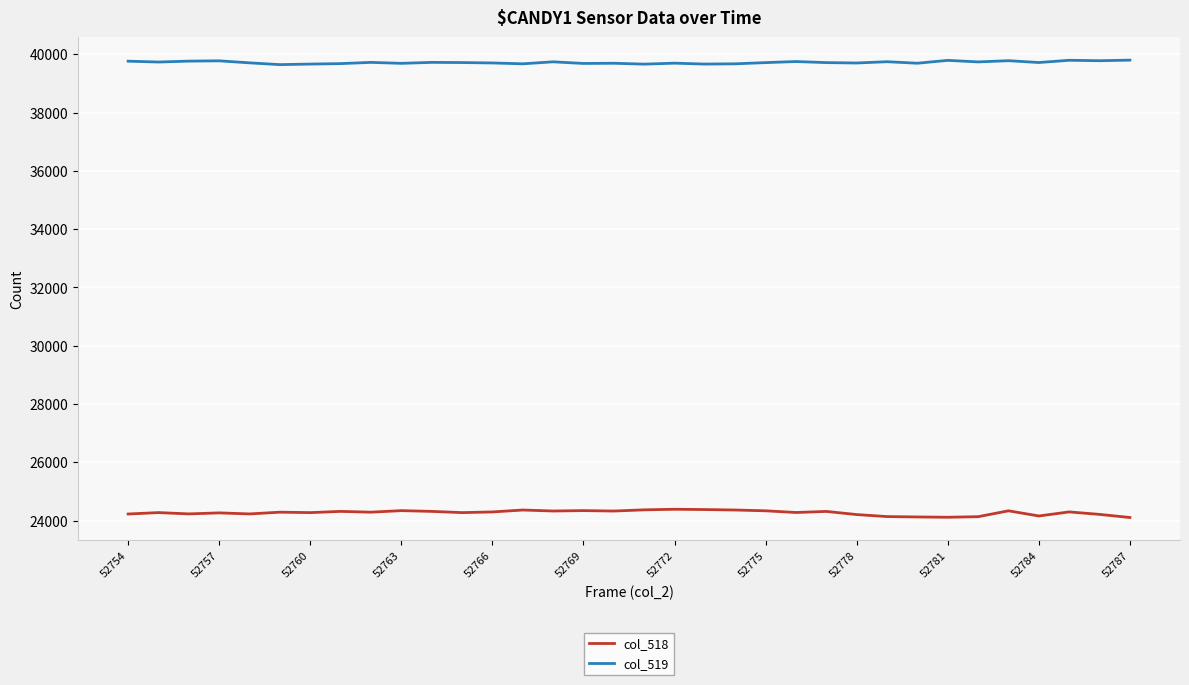

What is the average value of the col_518 series?

24274